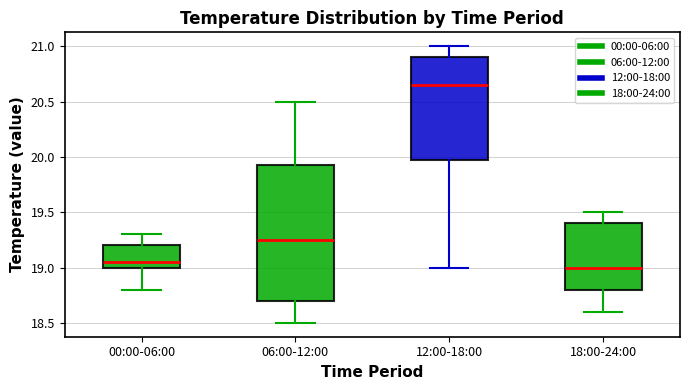

Where is the upper edge of the box for 06:00-12:00 on the y-axis? The values are not printed on the chart, so give them approximately, as read against the axis.

19.95